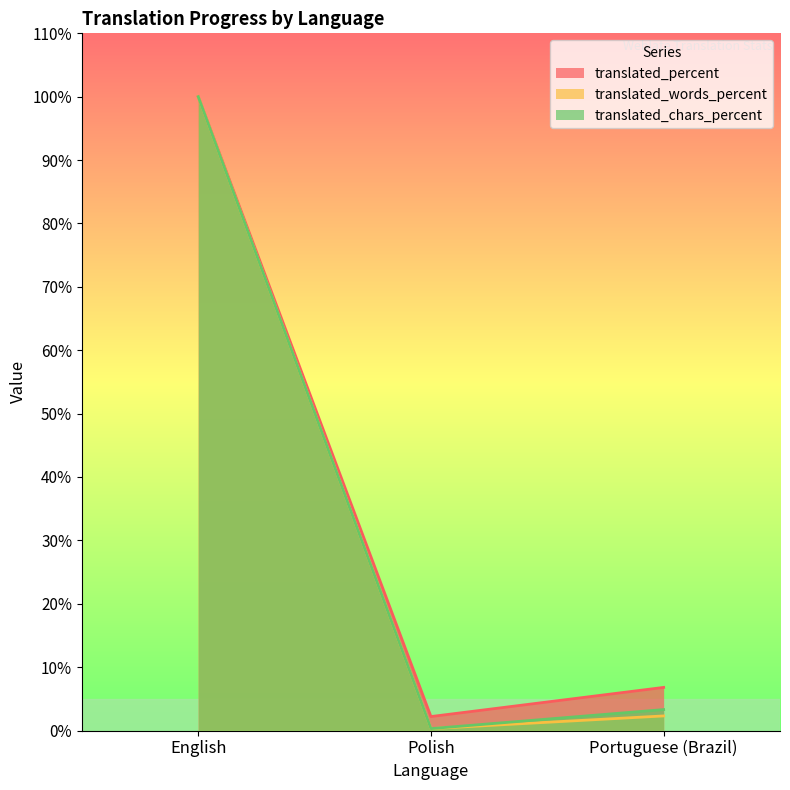

How many lines are shown in the chart?

3